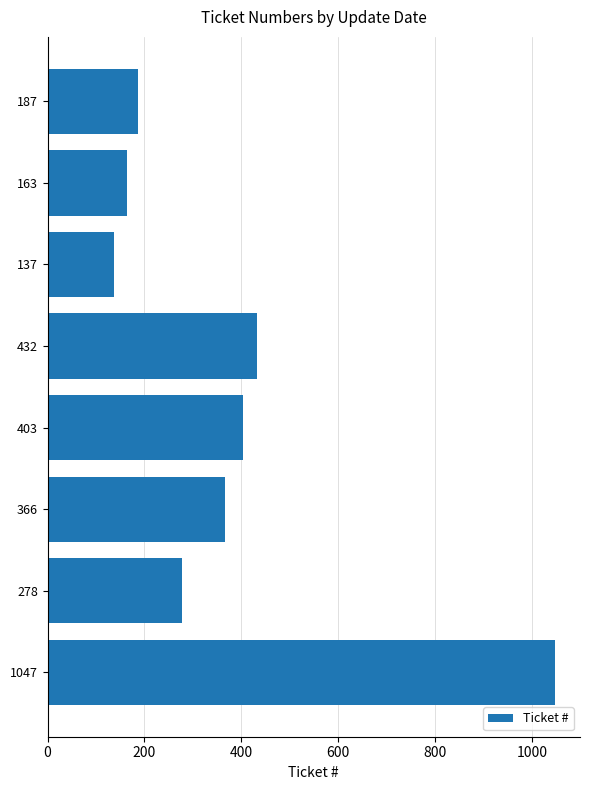

What is the difference between the maximum and minimum values?

910